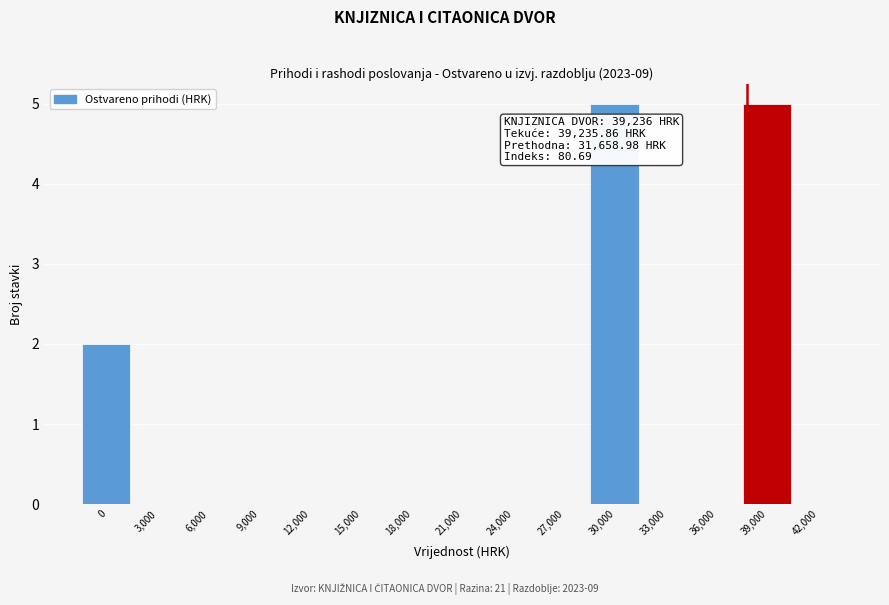

Reading left to right, what are all the values shown in this chart?

0=2	3,000=0	6,000=0	9,000=0	12,000=0	15,000=0	18,000=0	21,000=0	24,000=0	27,000=0	30,000=5	33,000=0	36,000=0	39,000=5	42,000=0